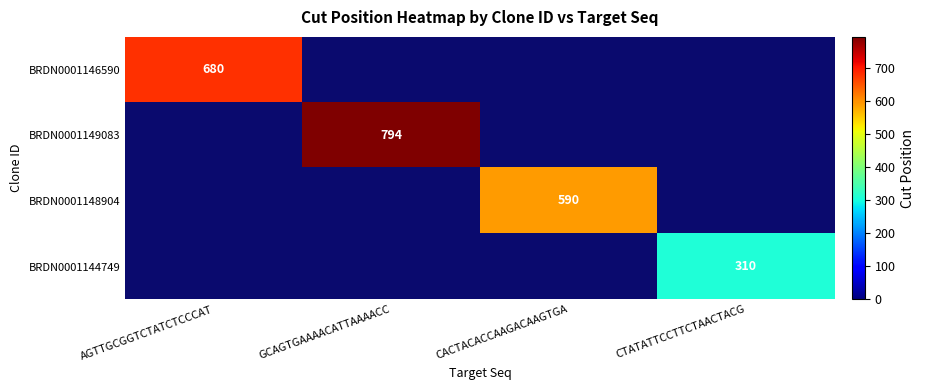

What is the greatest value displayed?

794.0